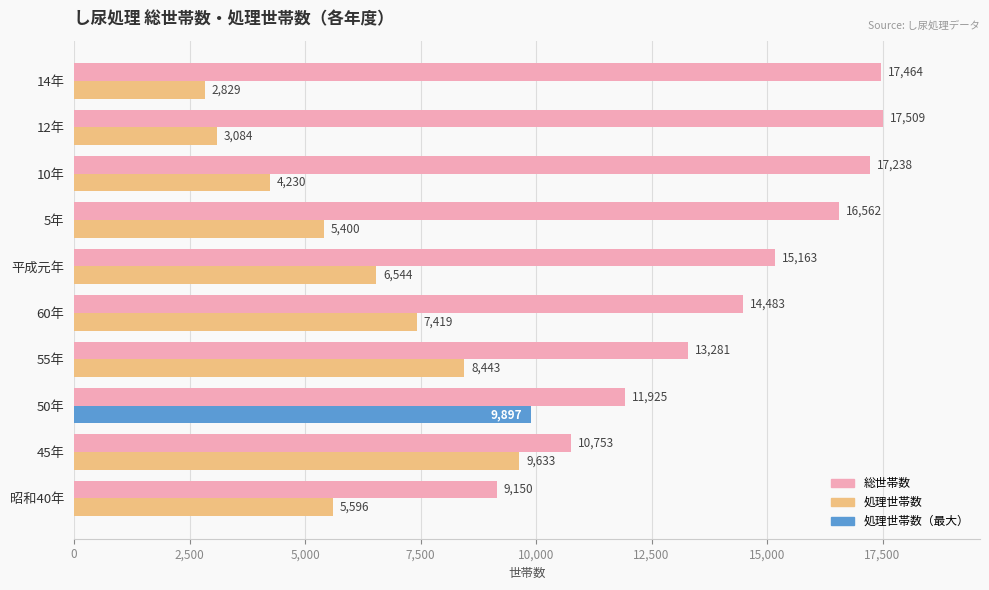

At which label is 総世帯数 closest to 13329?

55年